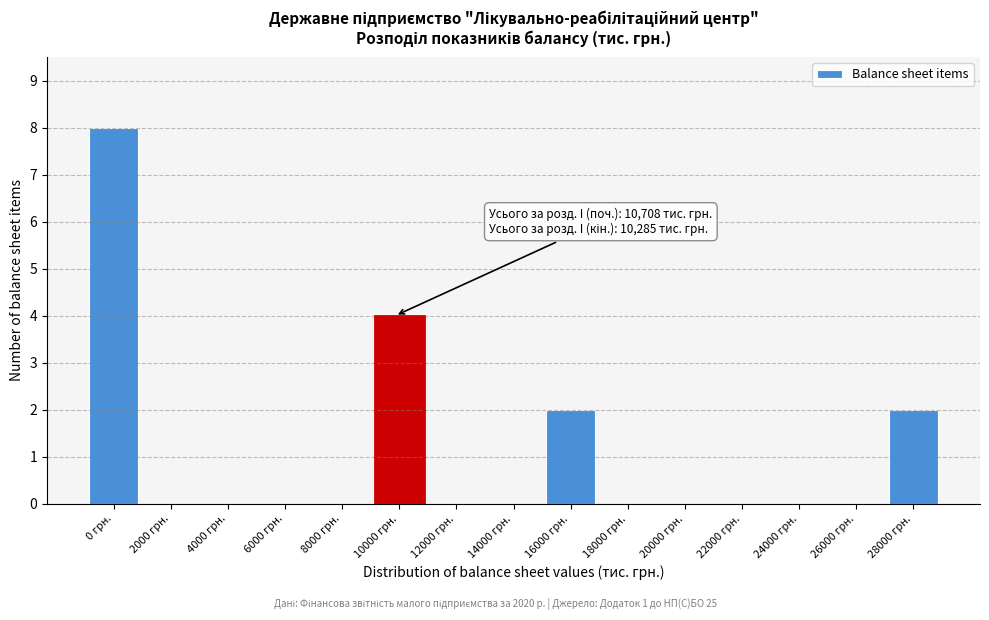

Reading left to right, extract all data points from this chart.

0 грн.=8	2000 грн.=0	4000 грн.=0	6000 грн.=0	8000 грн.=0	10000 грн.=4	12000 грн.=0	14000 грн.=0	16000 грн.=2	18000 грн.=0	20000 грн.=0	22000 грн.=0	24000 грн.=0	26000 грн.=0	28000 грн.=2